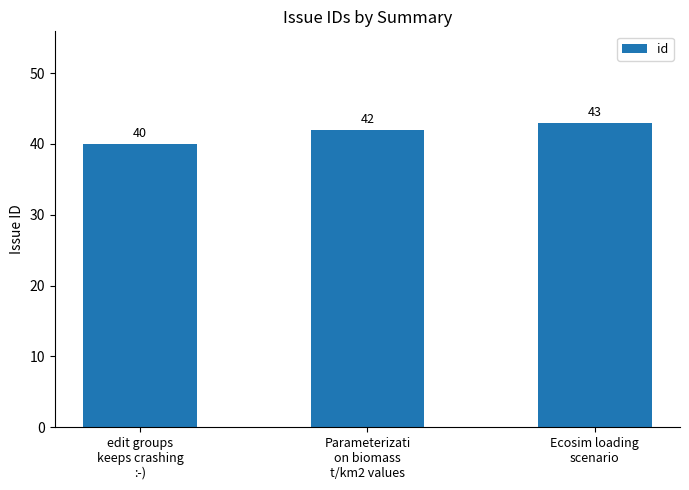

Is it true that the value at edit groups
keeps crashing
:-) is 66?

False